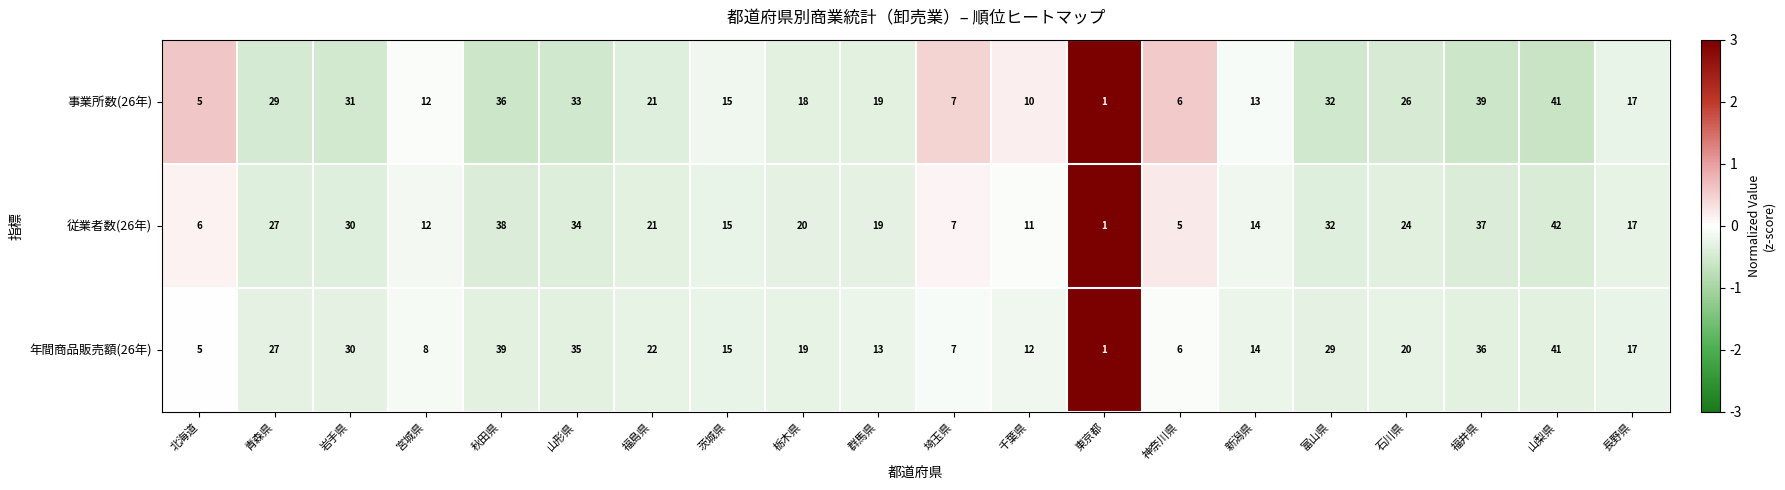

Which series has the widest spread of values?

従業者数(26年)